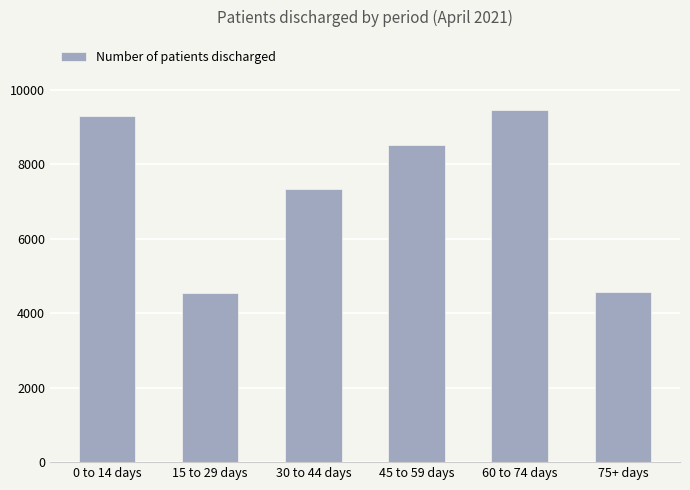

What is the label of the 6th bar from the left?

75+ days